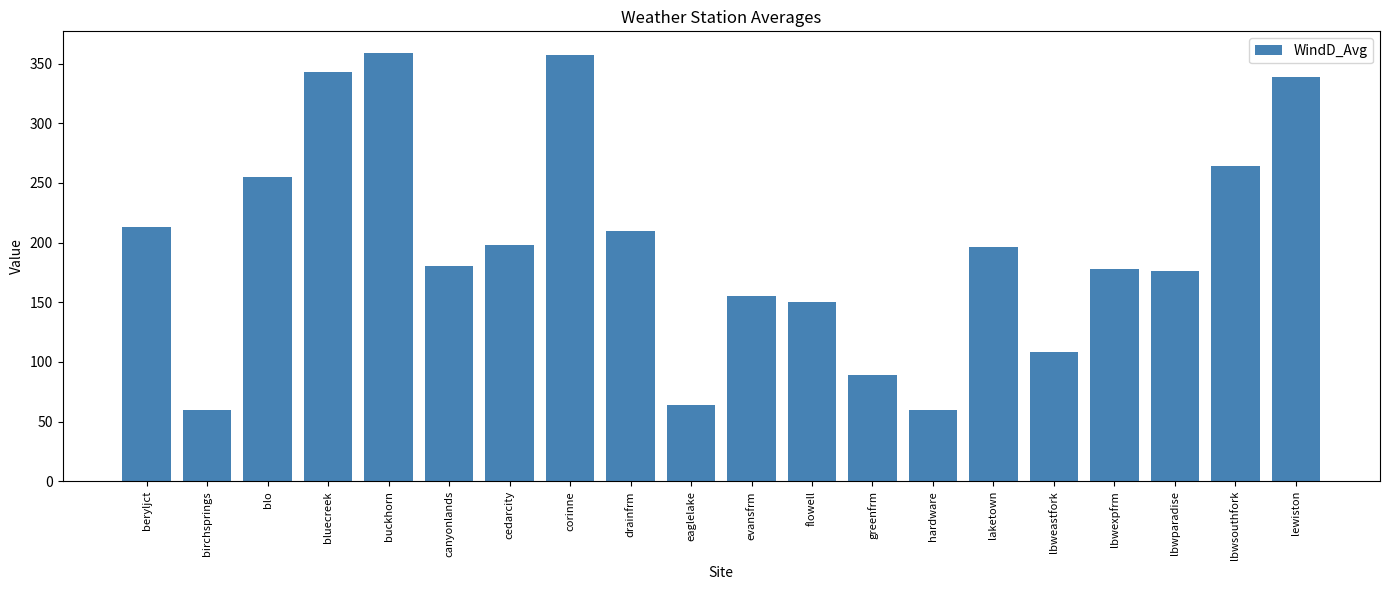

The chart shows a value of 212.8 at beryljct. True or false?

True